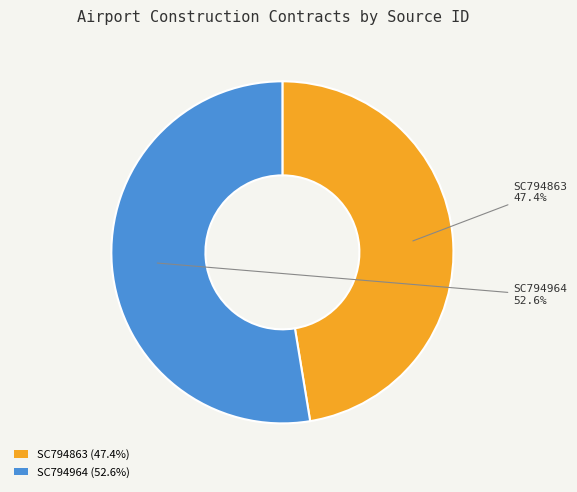

Is it true that SC794964 is 59% of the pie?

False